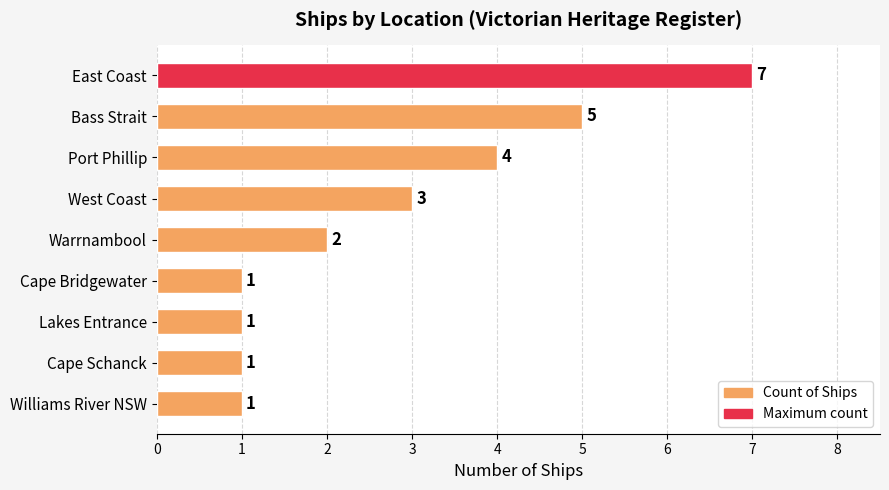

What is the greatest value displayed?

7